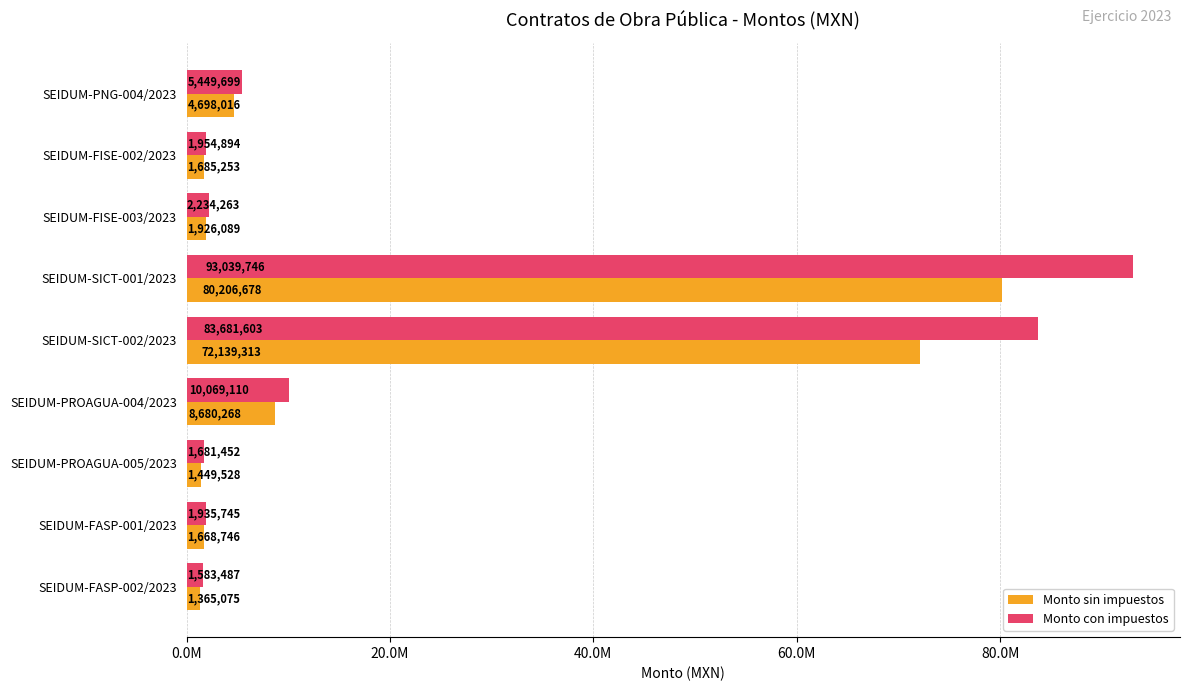

Rank the series by their maximum value, from lowest to highest.

Monto sin impuestos, Monto con impuestos